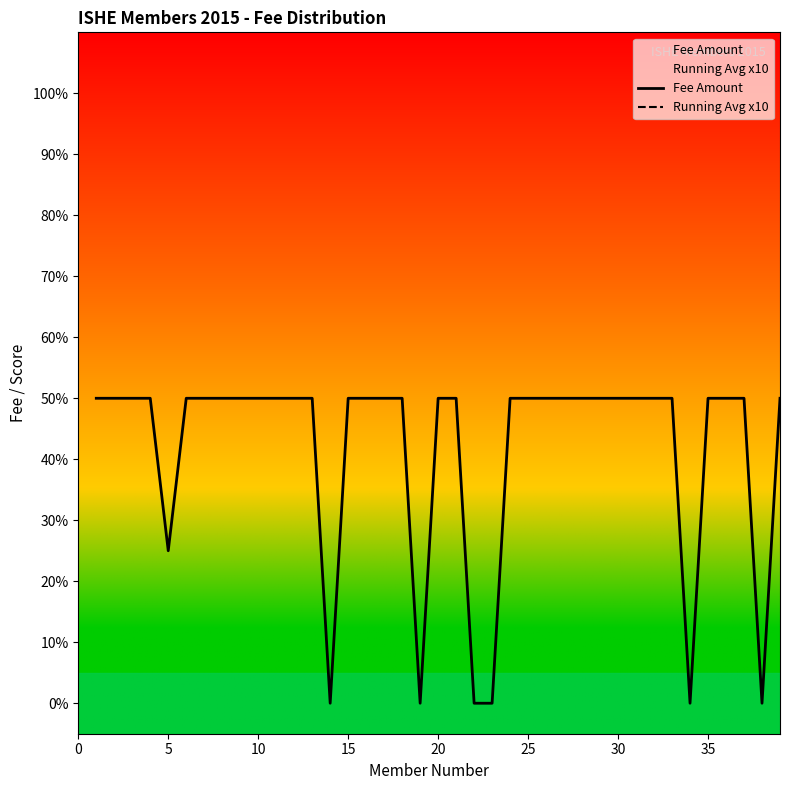

What is the difference between the second highest and second lowest values in the Running Avg x10 series?

93.8